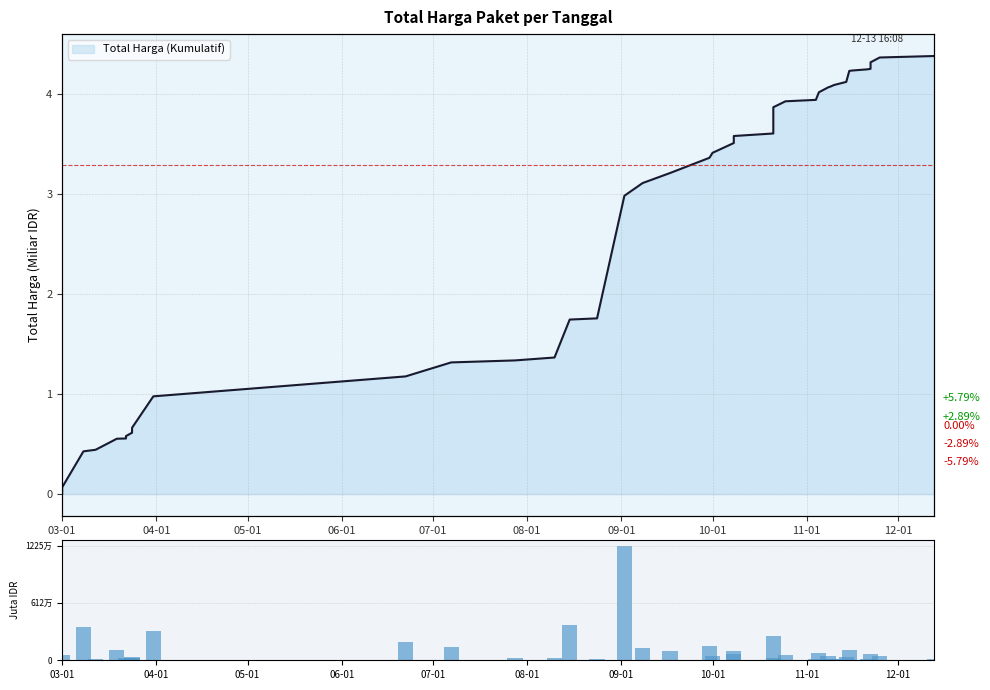

True or false: the data shows 119.2 at 23.

False